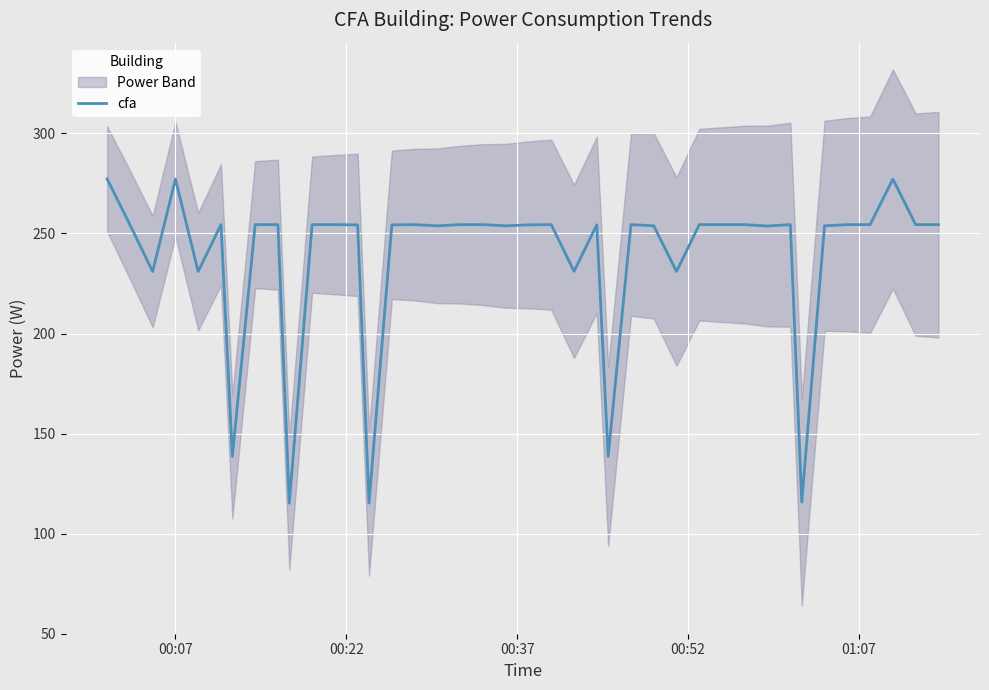

What is the maximum value for cfa?

277.3